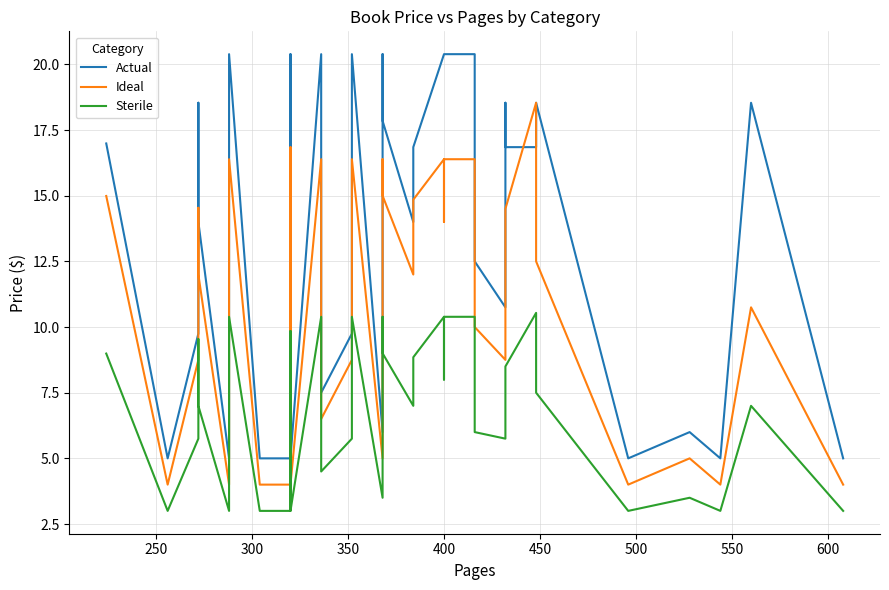

True or false: Actual has more than 0 points higher than both neighbors.

True